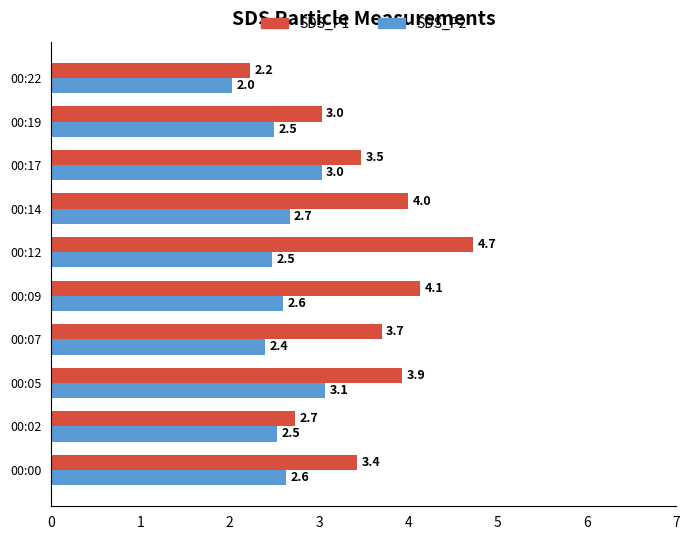

Rank the series by their average value, from lowest to highest.

SDS_P2, SDS_P1